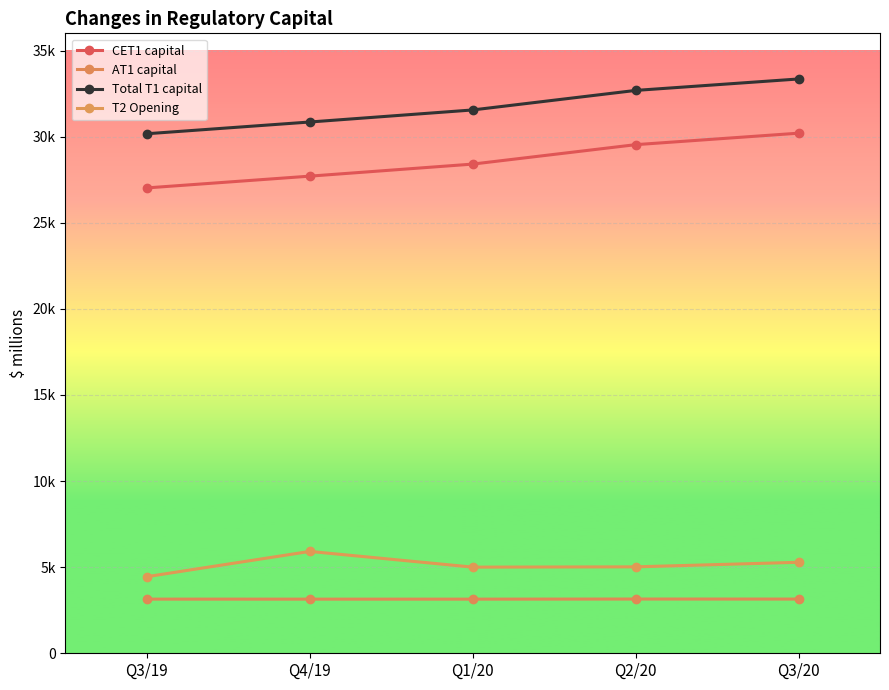

Where is the first local maximum for AT1 capital?

Q2/20